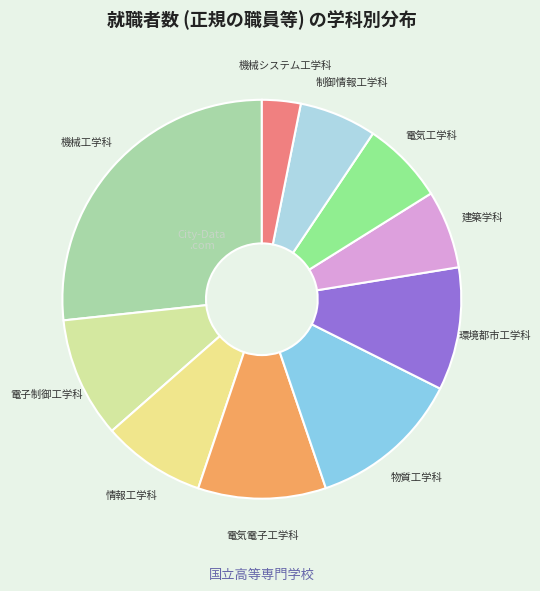

Which slice is the smallest?

機械システム工学科